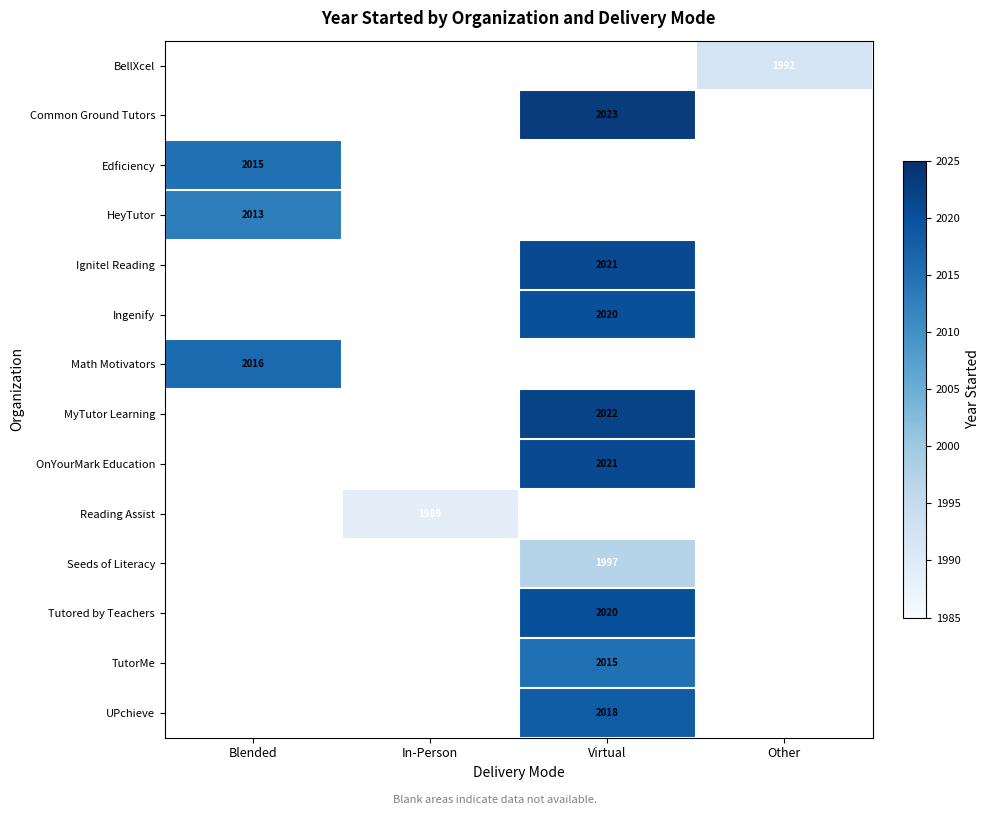

How many data points does each series have?

4